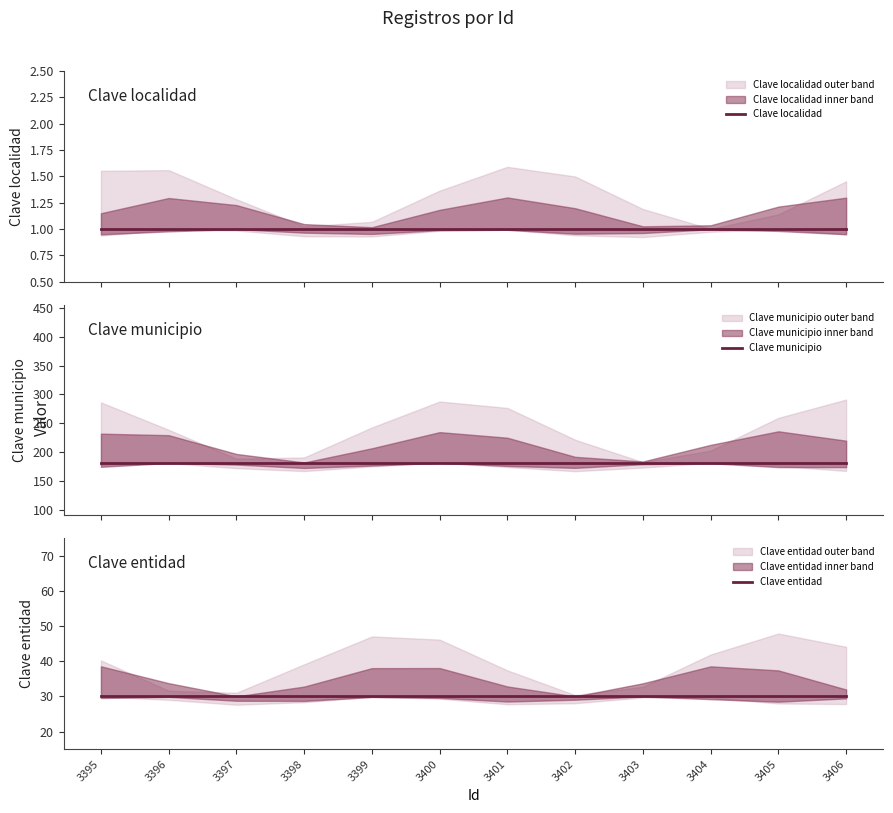

At 3398, list the series in order from largest to smallest.

Clave municipio, Clave entidad, Clave localidad